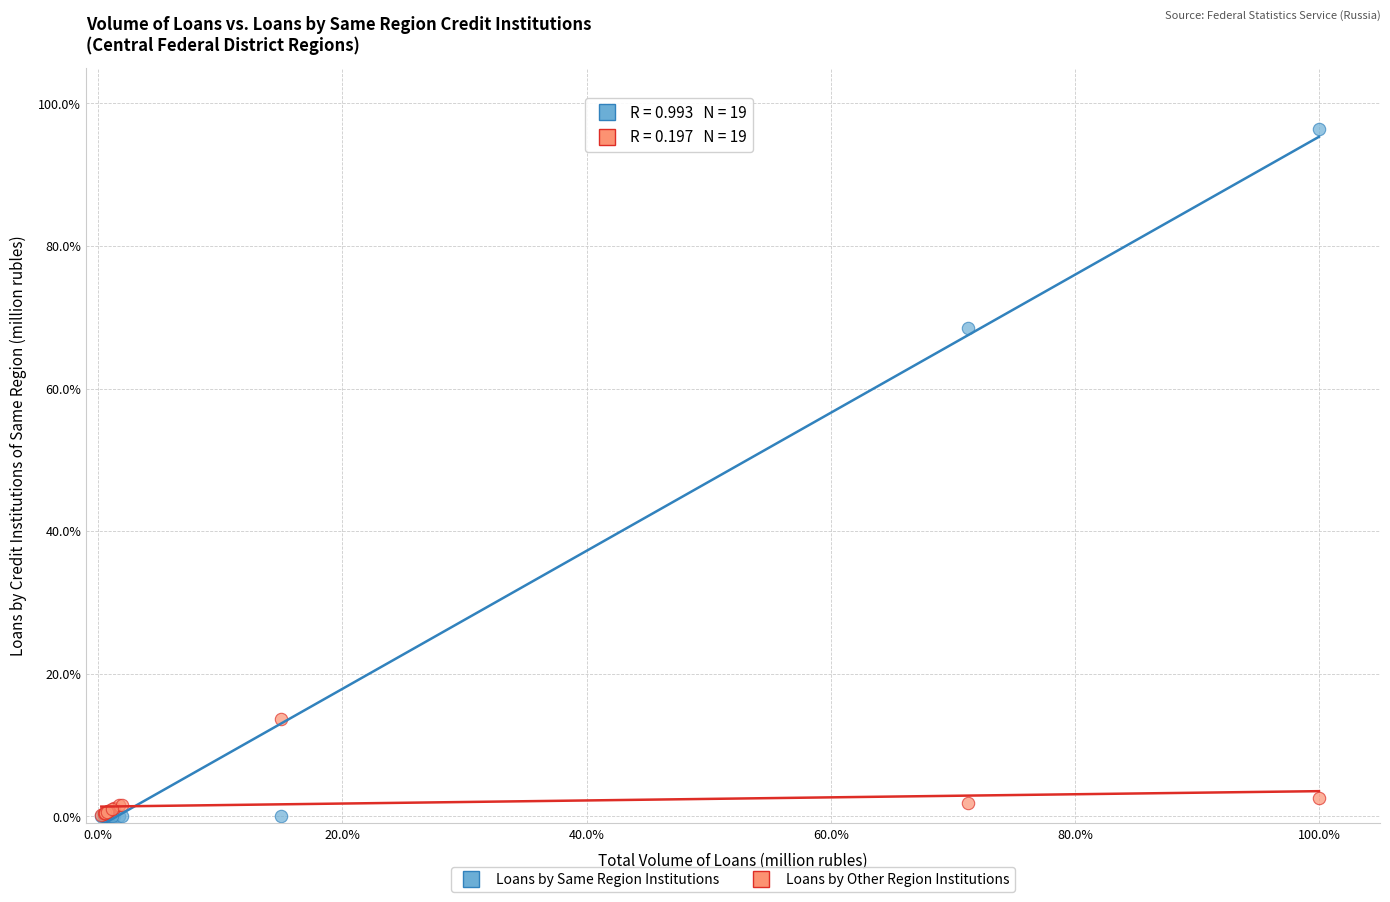

In the Loans by Same Region Institutions series, what Y value is closest to 48?

68.5